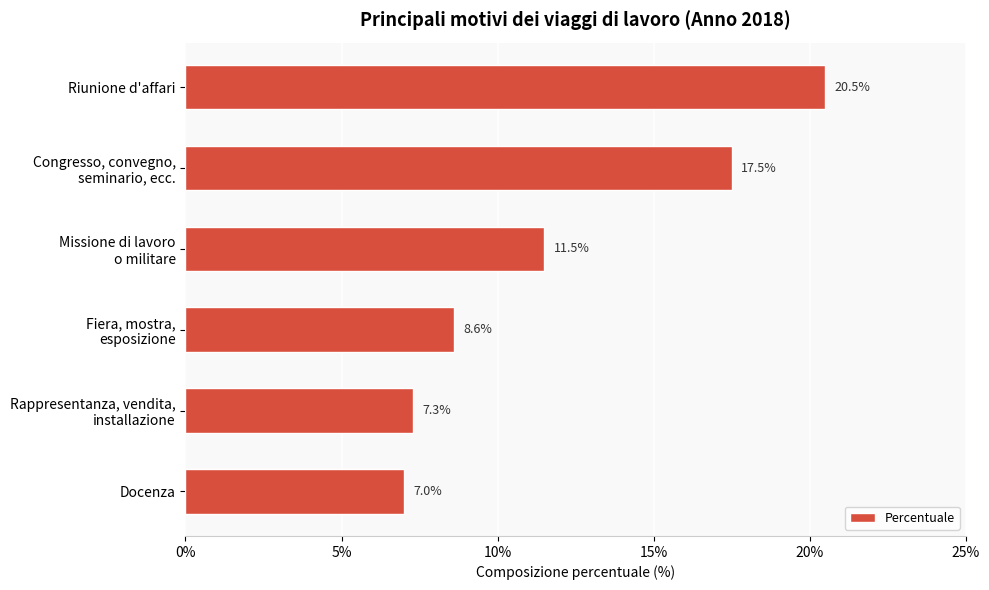

What is the smallest value displayed?

7.0